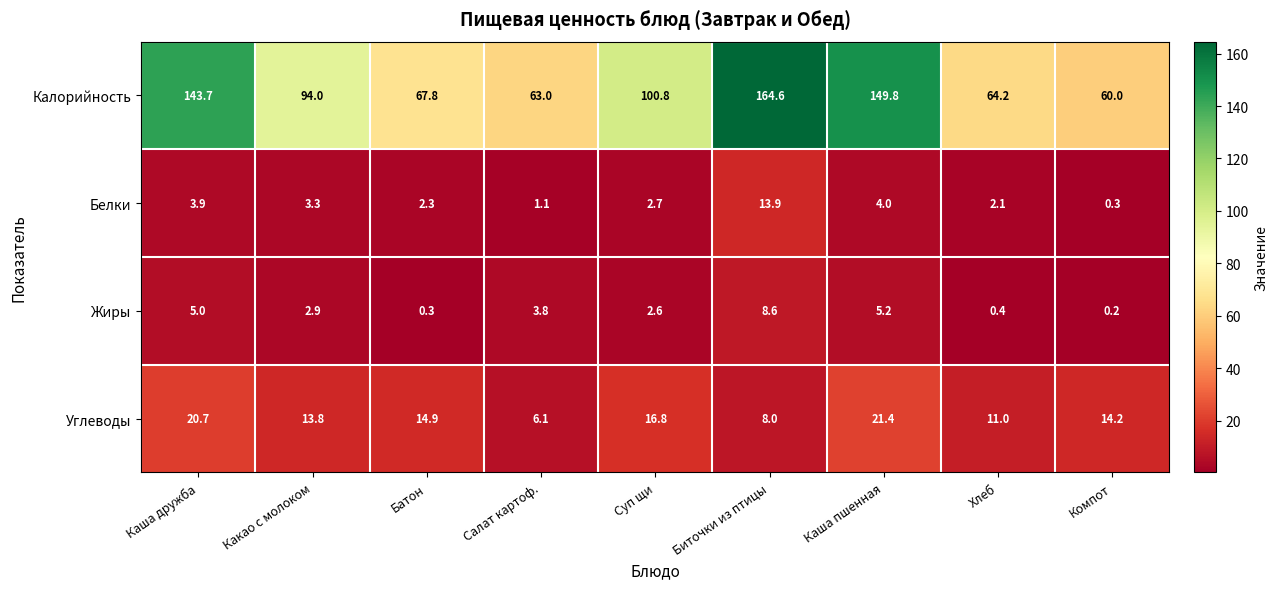

Is it true that Жиры equals 4.7 at Суп щи?

False